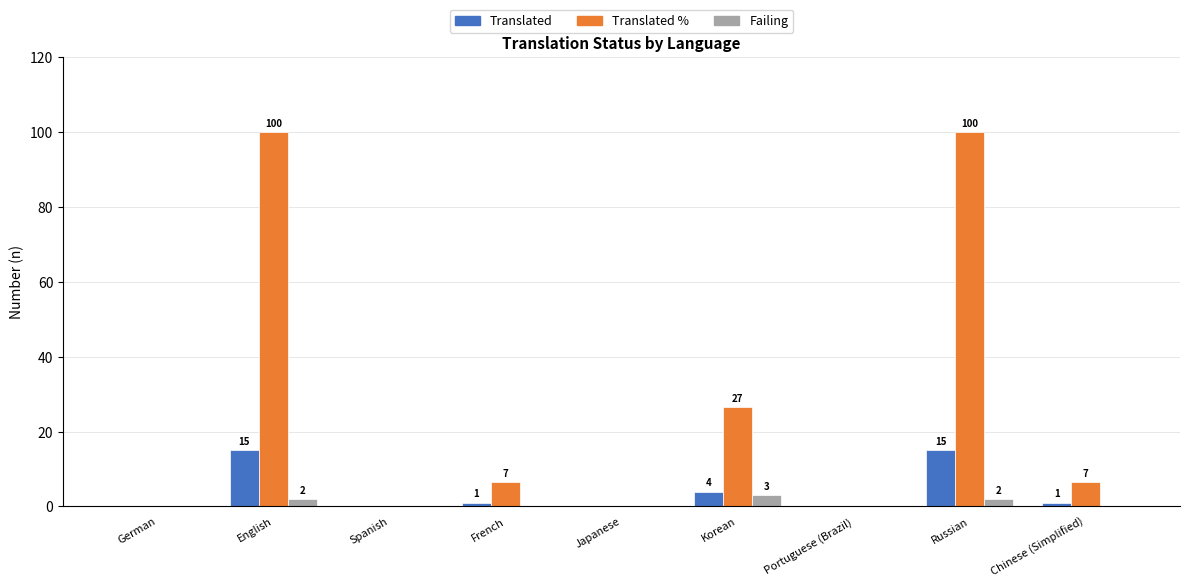

Reading left to right, transcribe all the data shown in this chart.

Translated: 0.0	15.0	0.0	1.0	0.0	4.0	0.0	15.0	1.0
Translated %: 0.0	100.0	0.0	6.6	0.0	26.6	0.0	100.0	6.6
Failing: 0.0	2.0	0.0	0.0	0.0	3.0	0.0	2.0	0.0